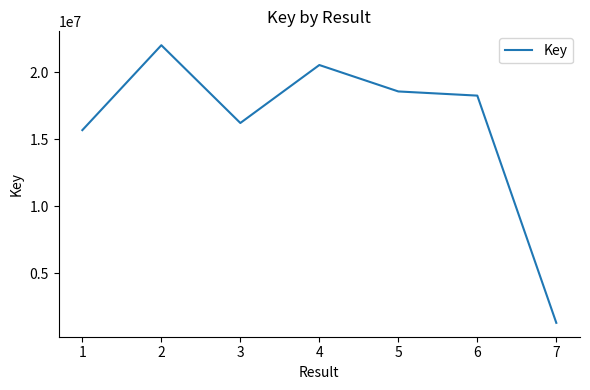

Reading right to left, list all the values displayed in this chart.

1283907	18248087	18559481	20532686	16204007	22011159	15671376